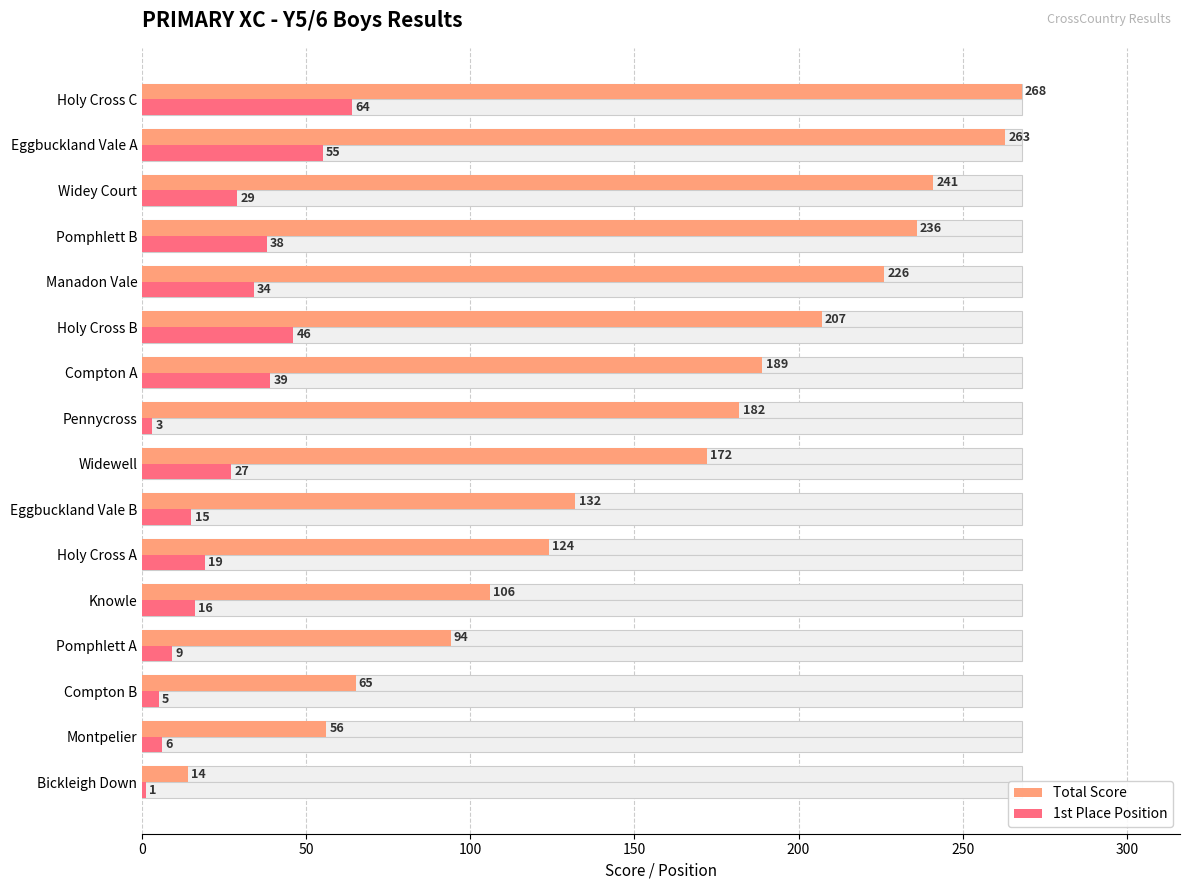

Count the number of categories in the chart.

16